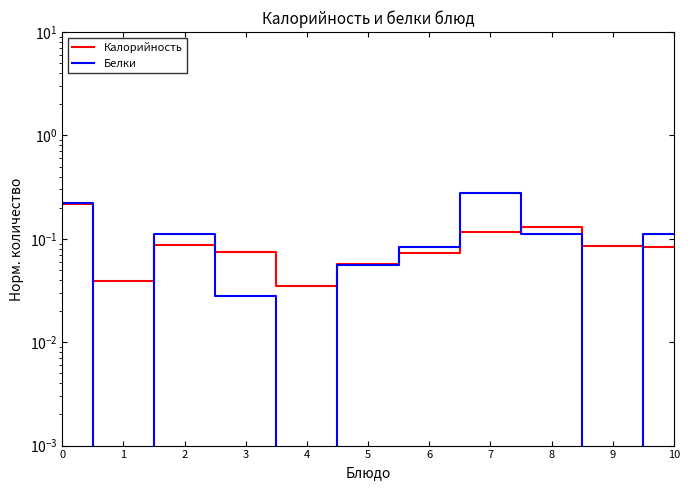

At how many categories does at least one series exceed 0?

11